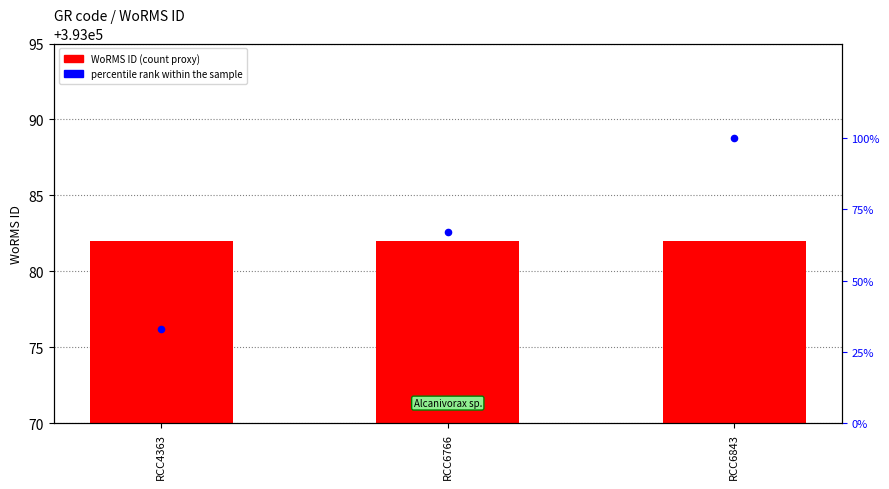

Which series contains the lowest Y value?

percentile rank within the sample